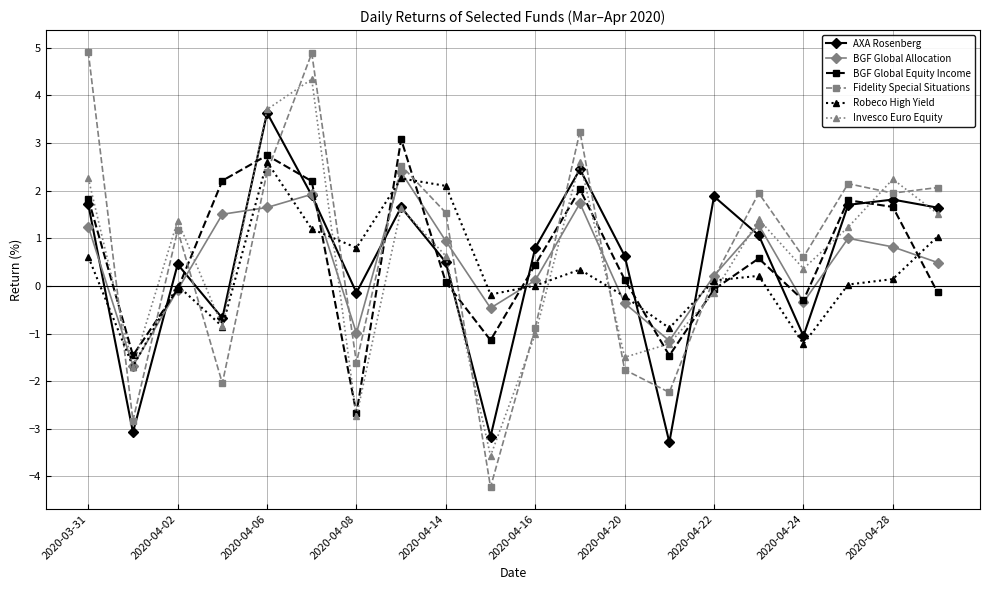

Which series has the largest range (max minus min)?

Fidelity Special Situations